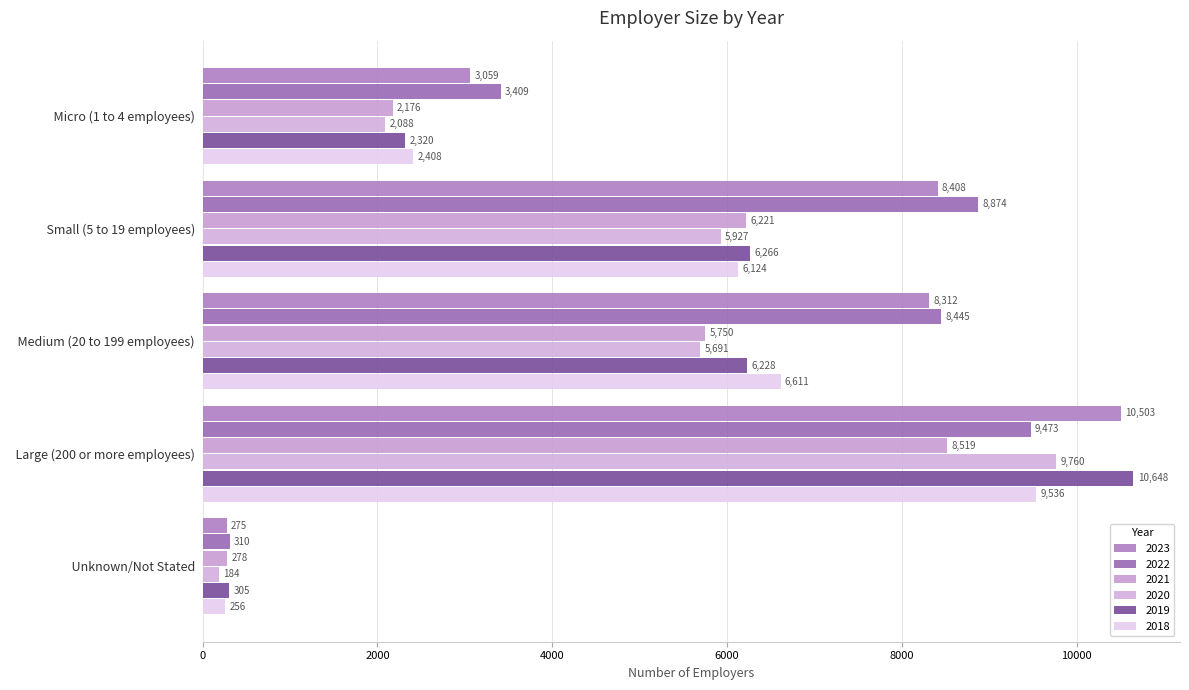

Rank the series by their maximum value, from highest to lowest.

2019, 2023, 2020, 2018, 2022, 2021